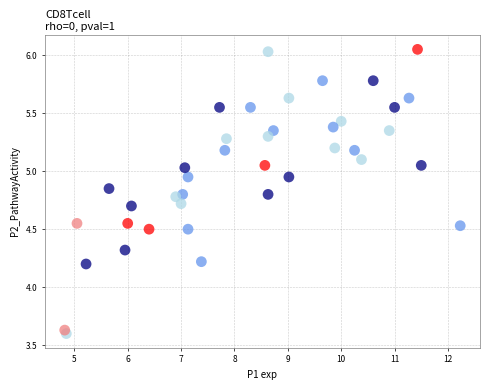

What is the range of X values (max minus min)?

7.4